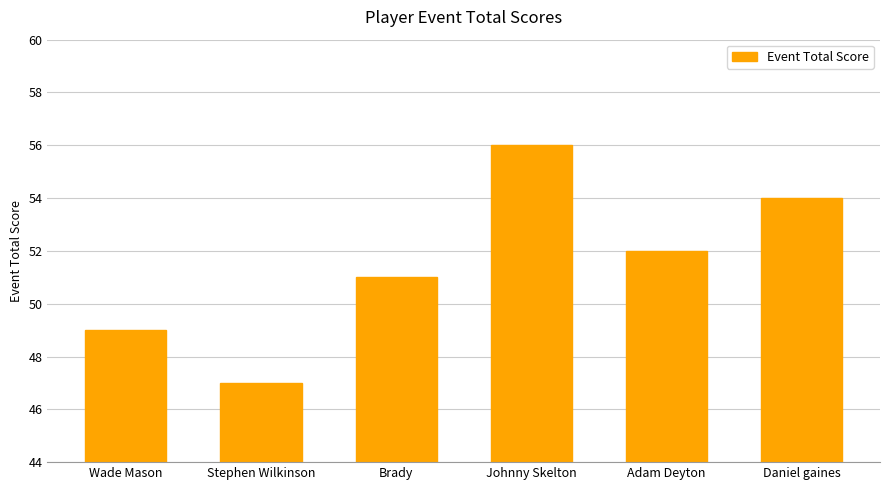

What position from the right is Johnny Skelton?

3